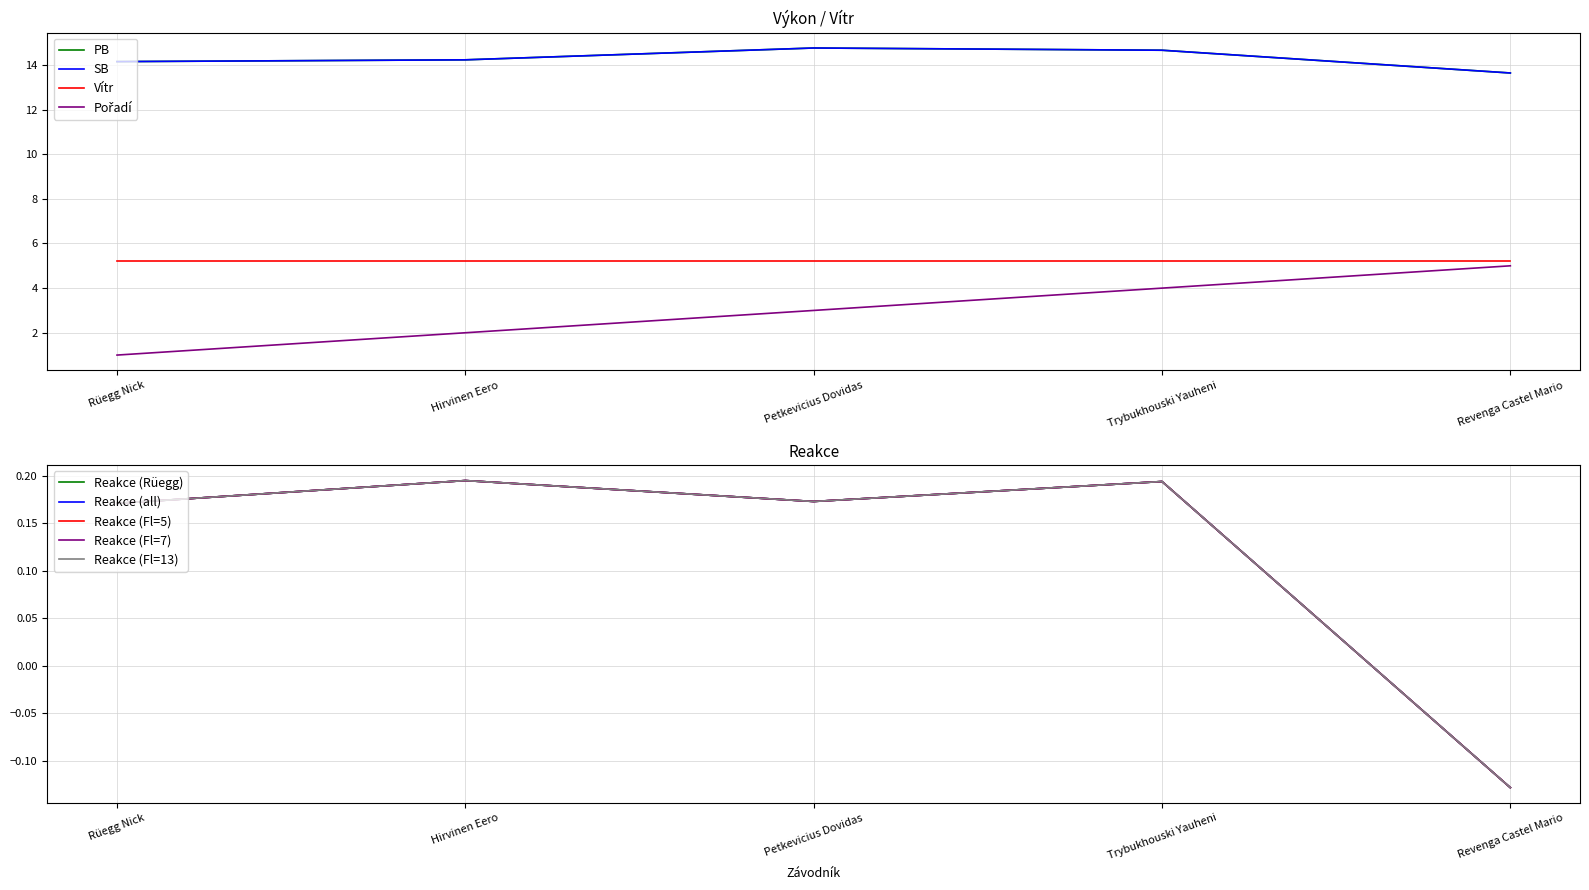

How many negative values does the Reakce series have?

1